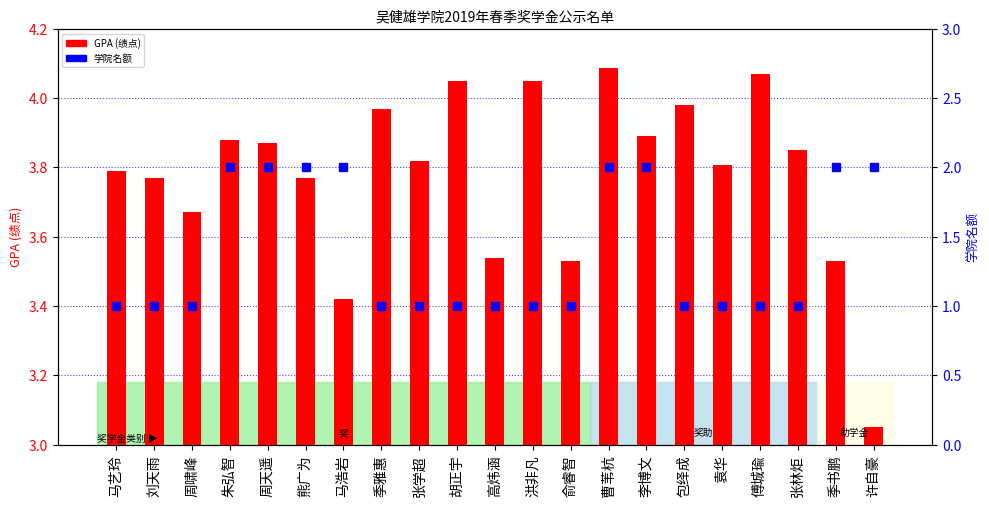

Which series has the largest total across all categories?

GPA (绩点)